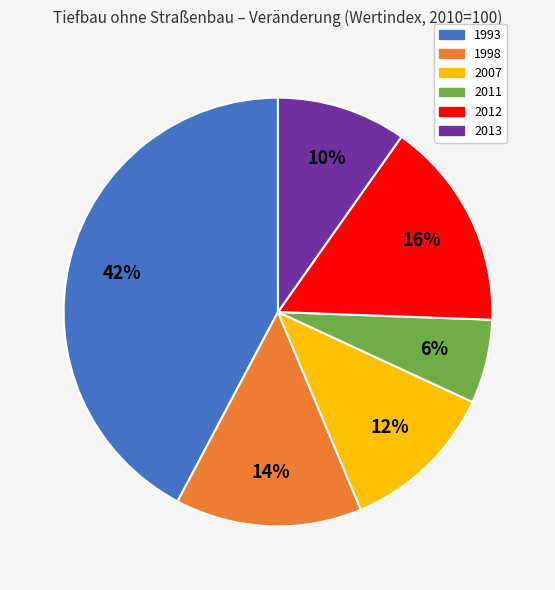

To the nearest percent, what is the combined percentage of 2013 and 2007?

22%